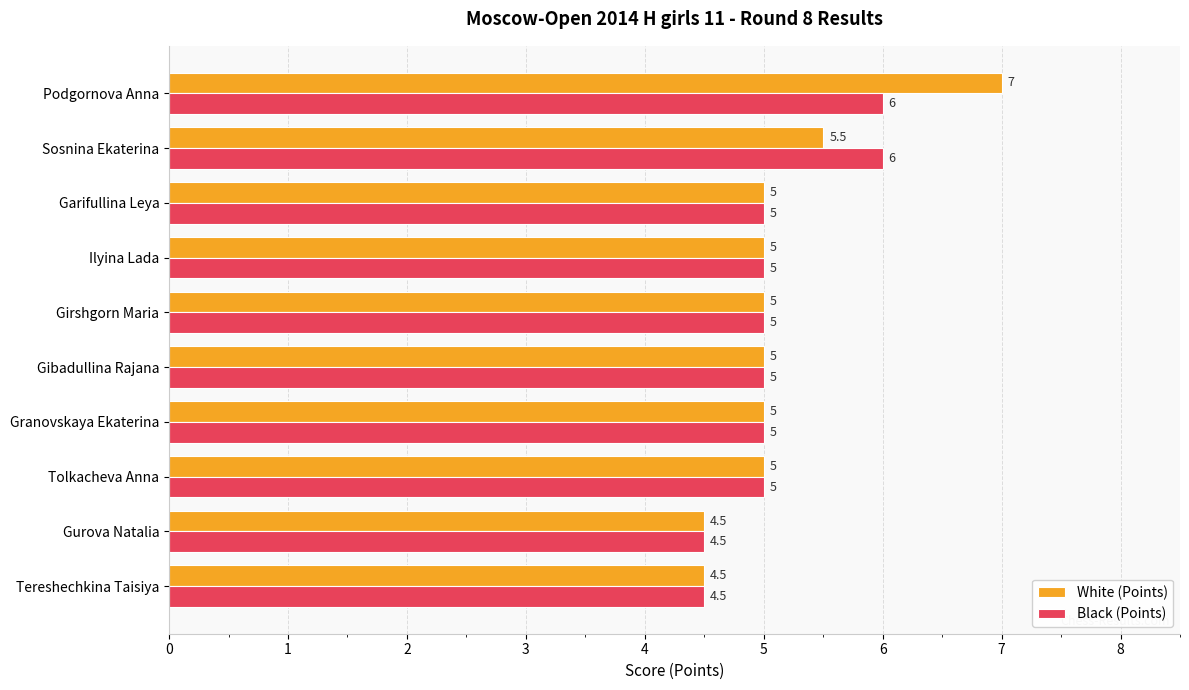

What is the sum of the Black (Points) values at Tolkacheva Anna and Gibadullina Rajana?

10.0